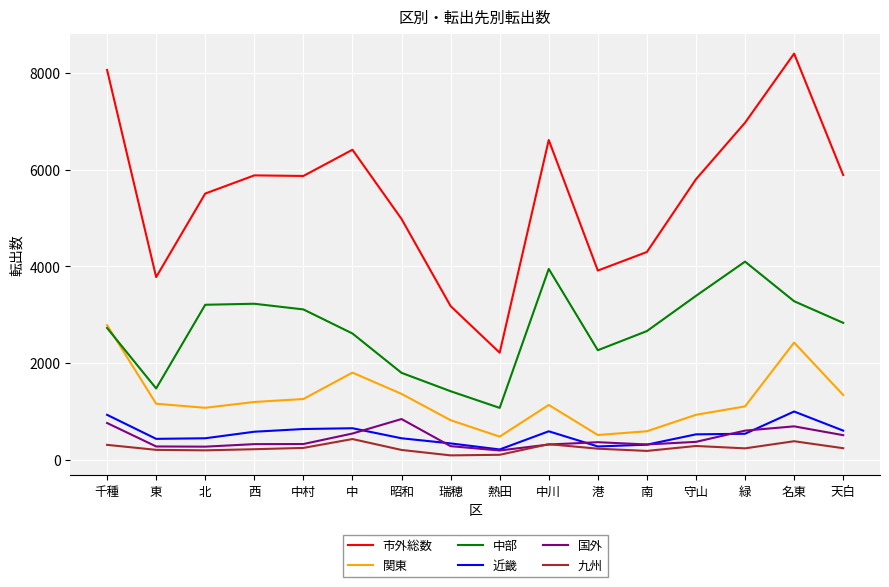

What is the sum of the 市外総数 values at 熱田 and 中?

8628